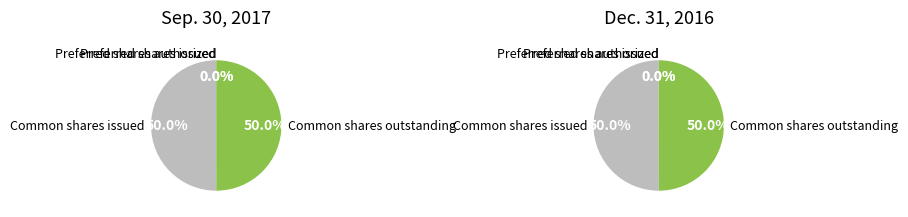

How many slices are in this pie chart?

4